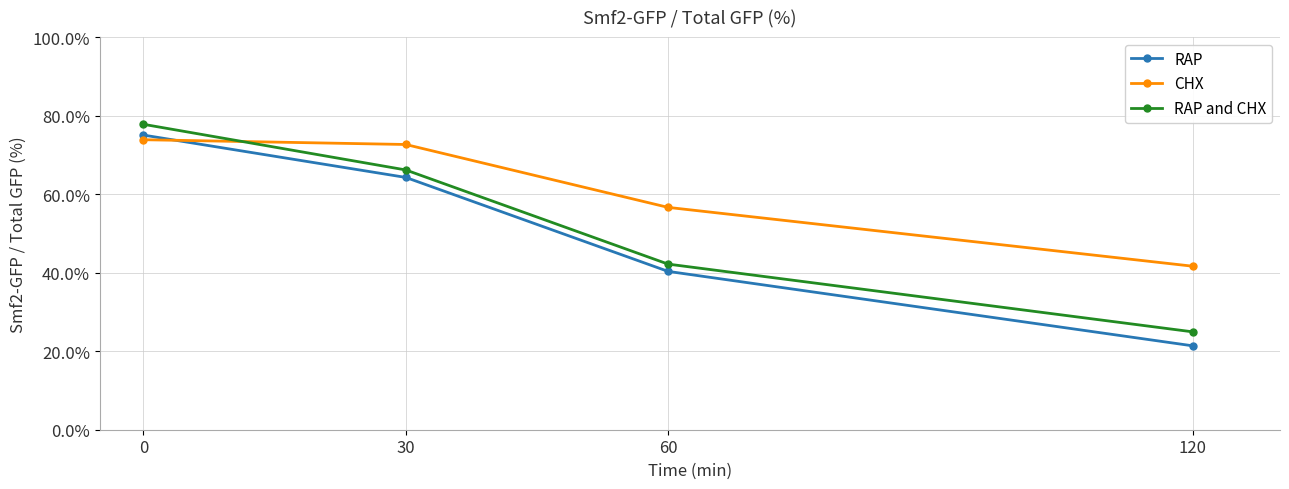

Which series changed the most between 60 and 120?

RAP